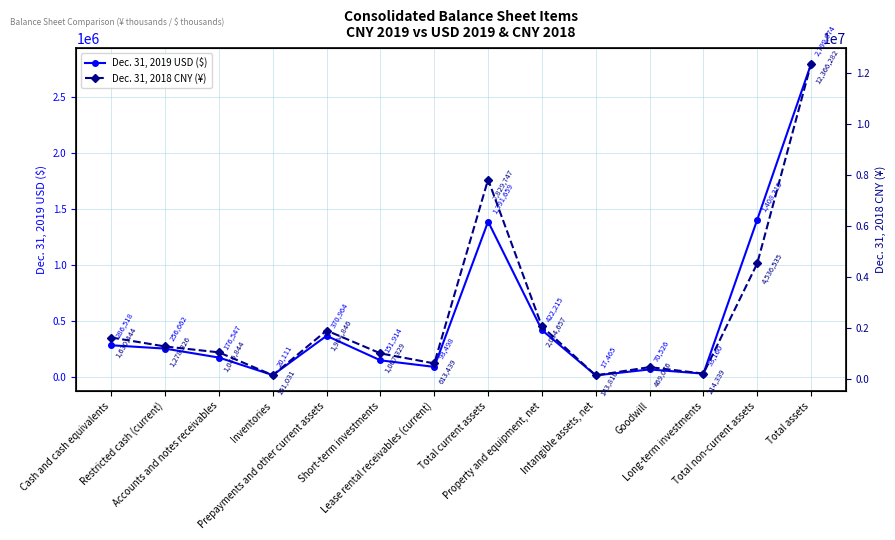

Is the value of Dec. 31, 2018 CNY (¥) at Goodwill greater than the value of Dec. 31, 2019 USD ($) at Long-term investments?

Yes